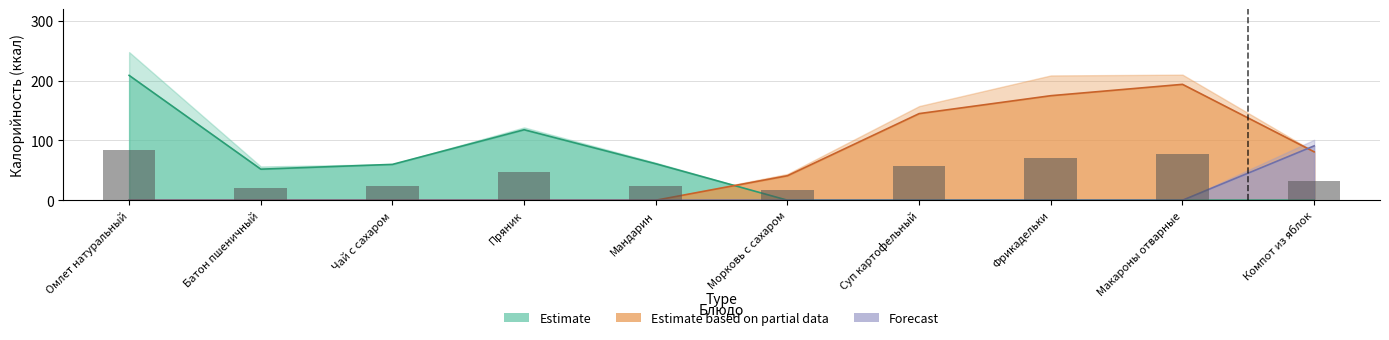

Rank the series by their average value, from lowest to highest.

Forecast, Estimate, Estimate based on partial data